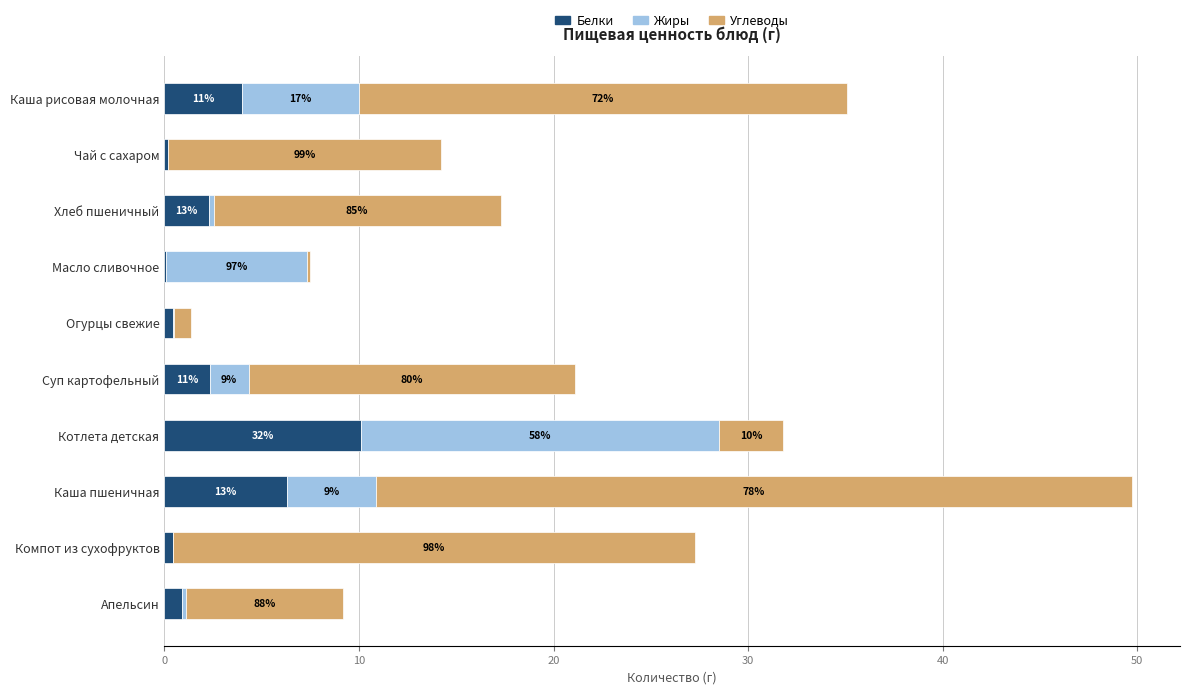

What is the average value of the Жиры series?

3.9